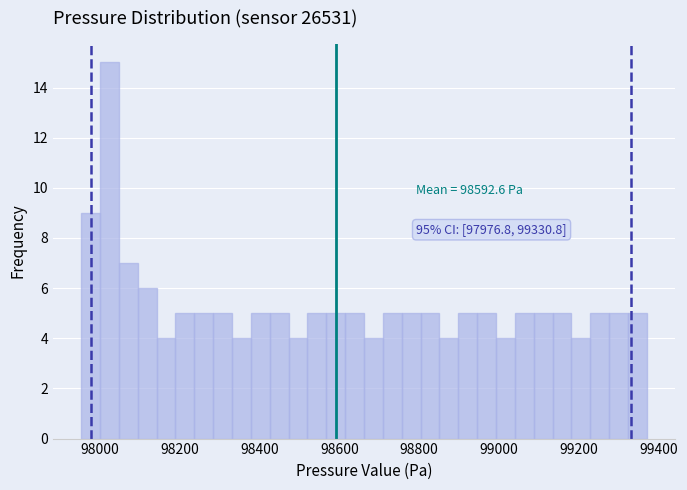

Around what value on the x-axis is the tallest bar? Give the approximate position of its centre, as read against the axis.

98020